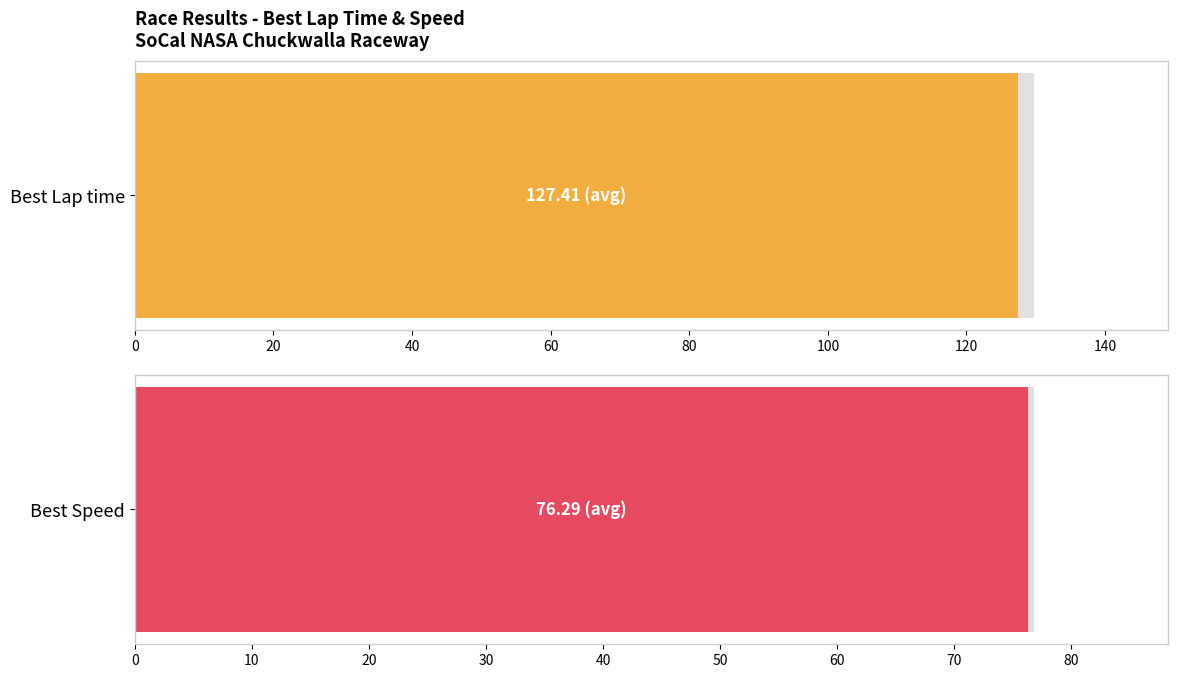

Does the chart contain stacked bars?

No